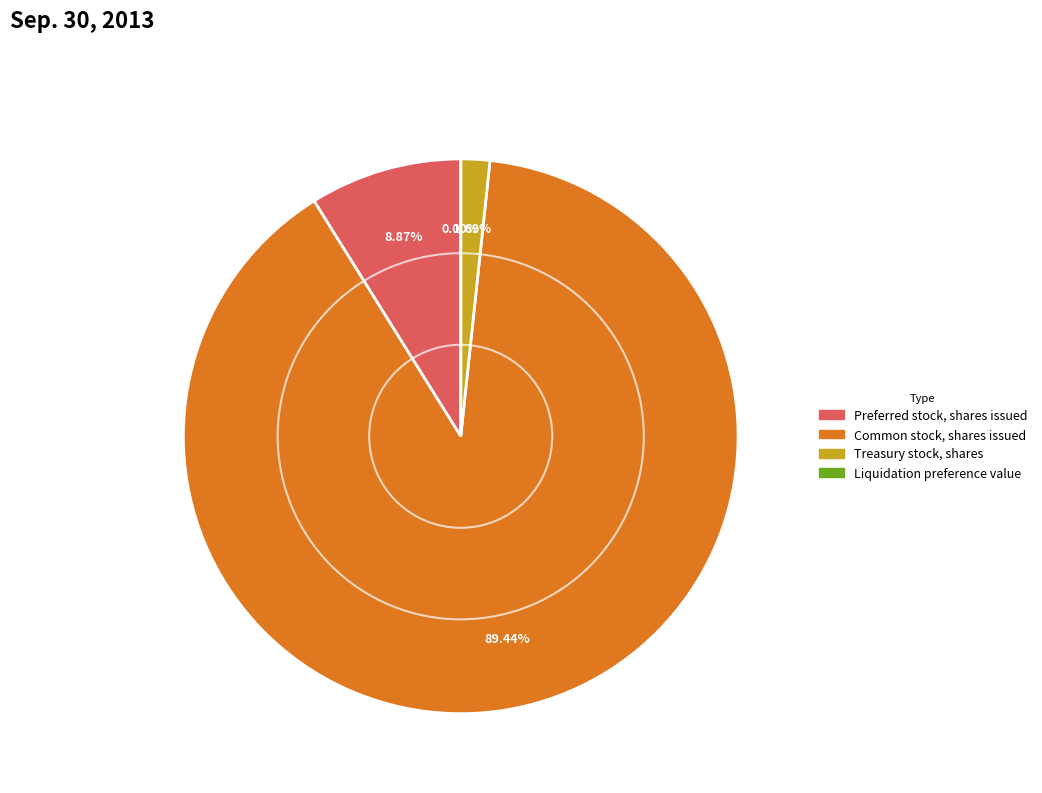

What is the largest slice in the pie chart?

Common stock, shares issued